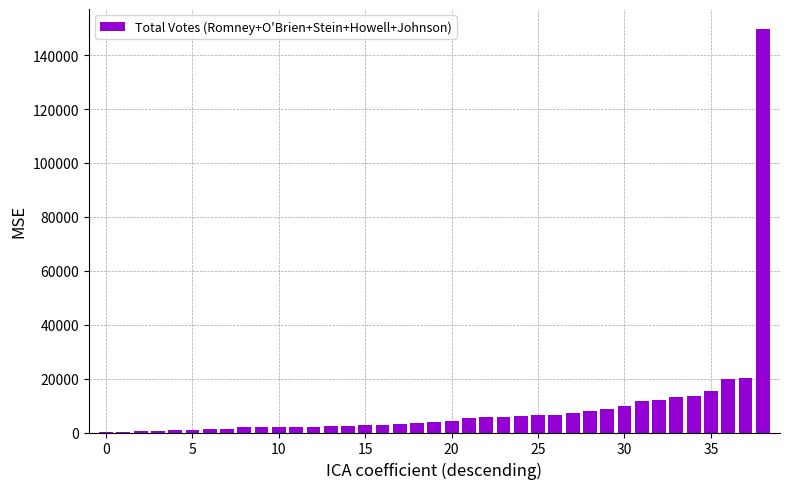

What is the maximum value shown in the chart?

149617